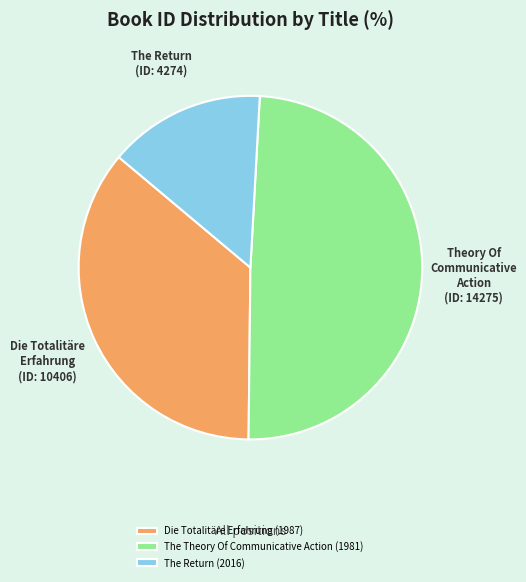

The Die Totalitäre Erfahrung (1987) slice represents 26% of the pie. True or false?

False